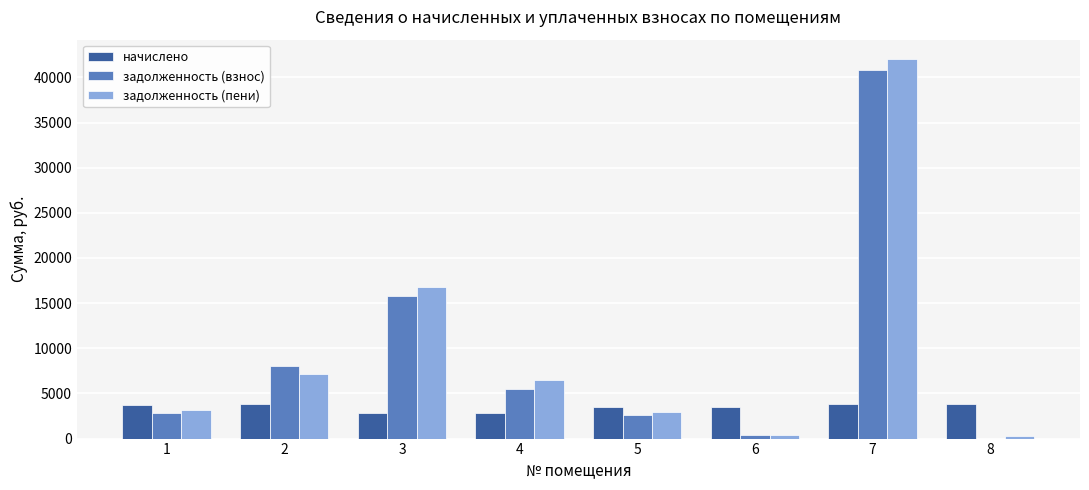

What is the sum of the начислено values at 3 and 4?

5632.7